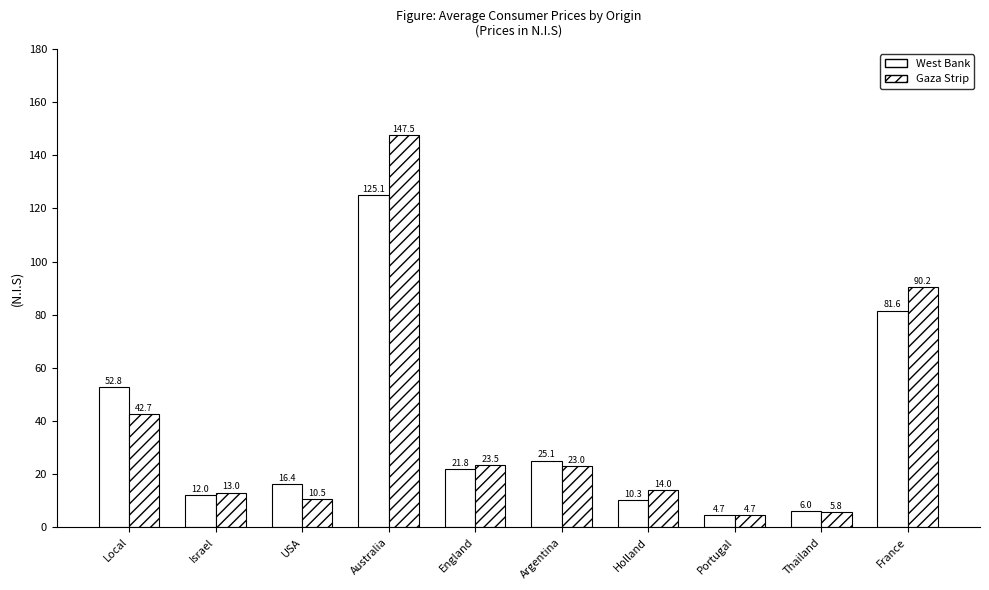

Which has a higher value, USA or France?

France